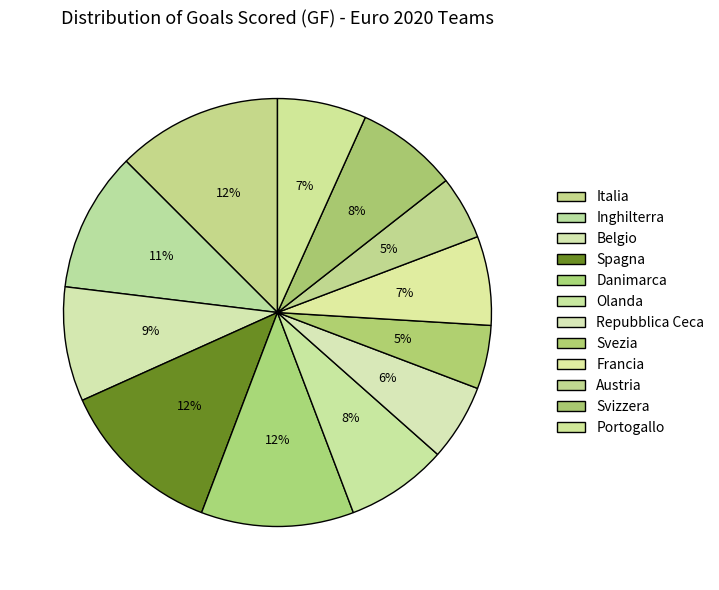

Between Inghilterra and Svezia, which is larger?

Inghilterra